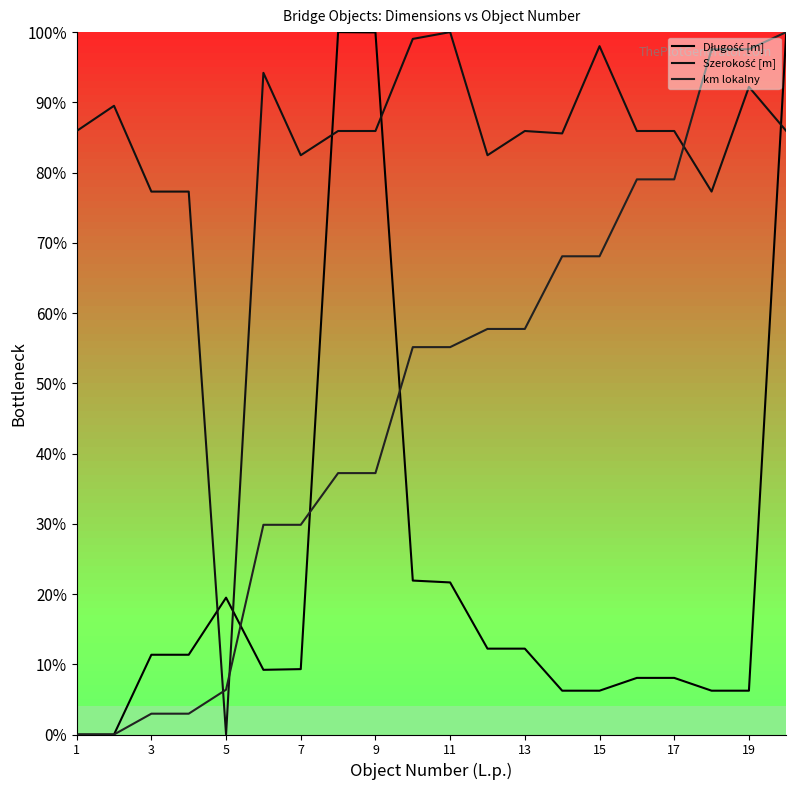

Is this an area chart (filled region under the line)?

No